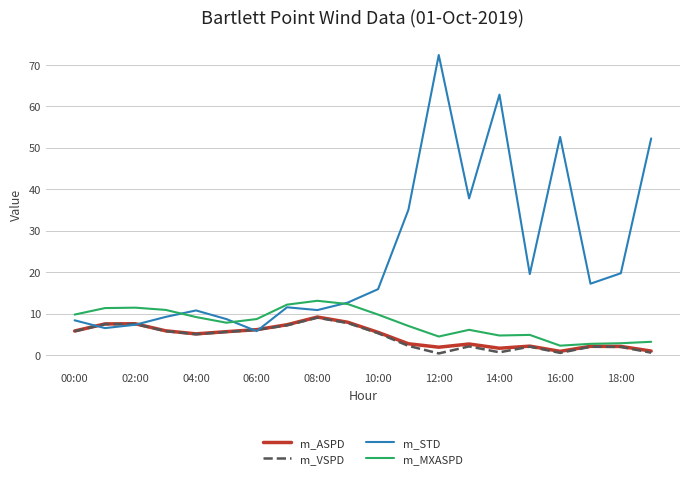

What are all the series names shown in the legend?

m_ASPD, m_VSPD, m_STD, m_MXASPD